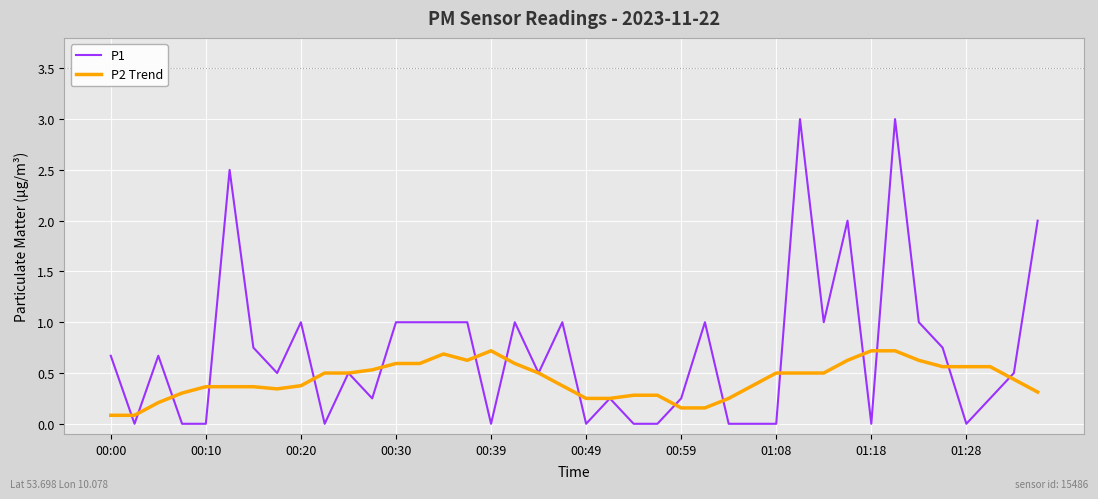

Which series has the largest total across all categories?

P1